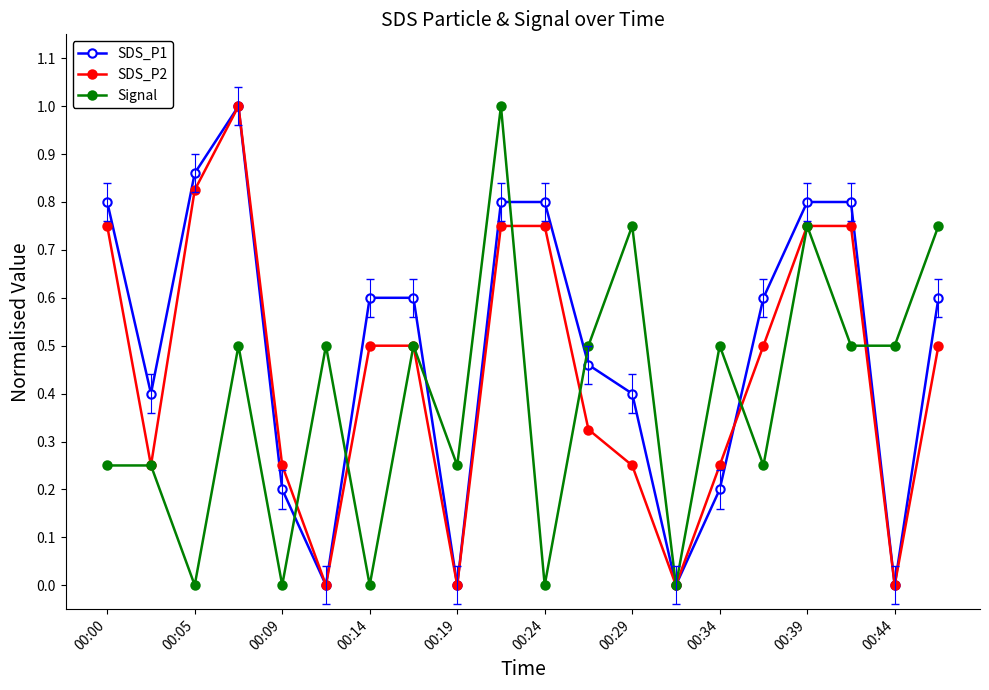

True or false: Signal has more than 0 points higher than both neighbors.

True